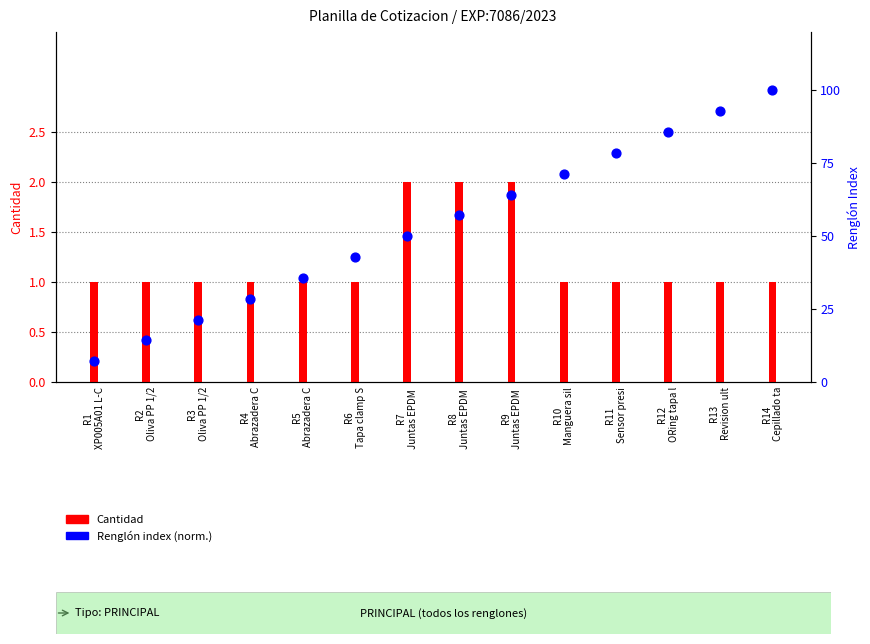

Which series contains the lowest Y value?

Cantidad